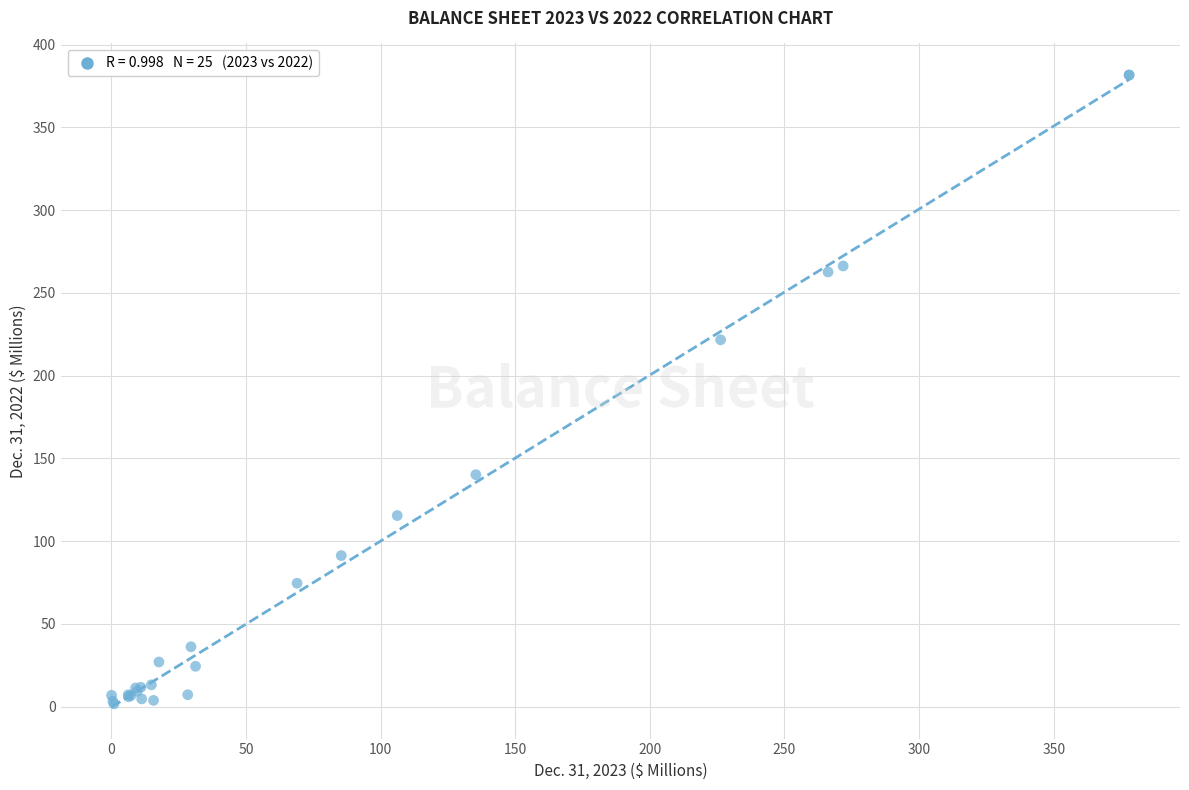

What Y value in the scatter plot is closest to 191?

221.6